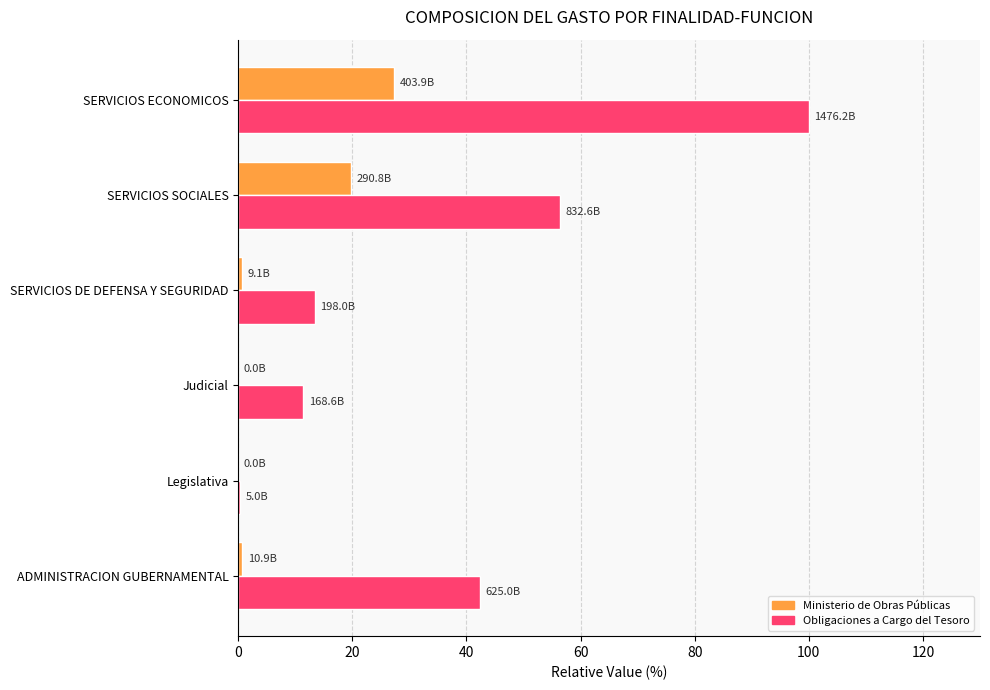

True or false: Ministerio de Obras Públicas has a value of 27.4 at SERVICIOS ECONOMICOS.

True